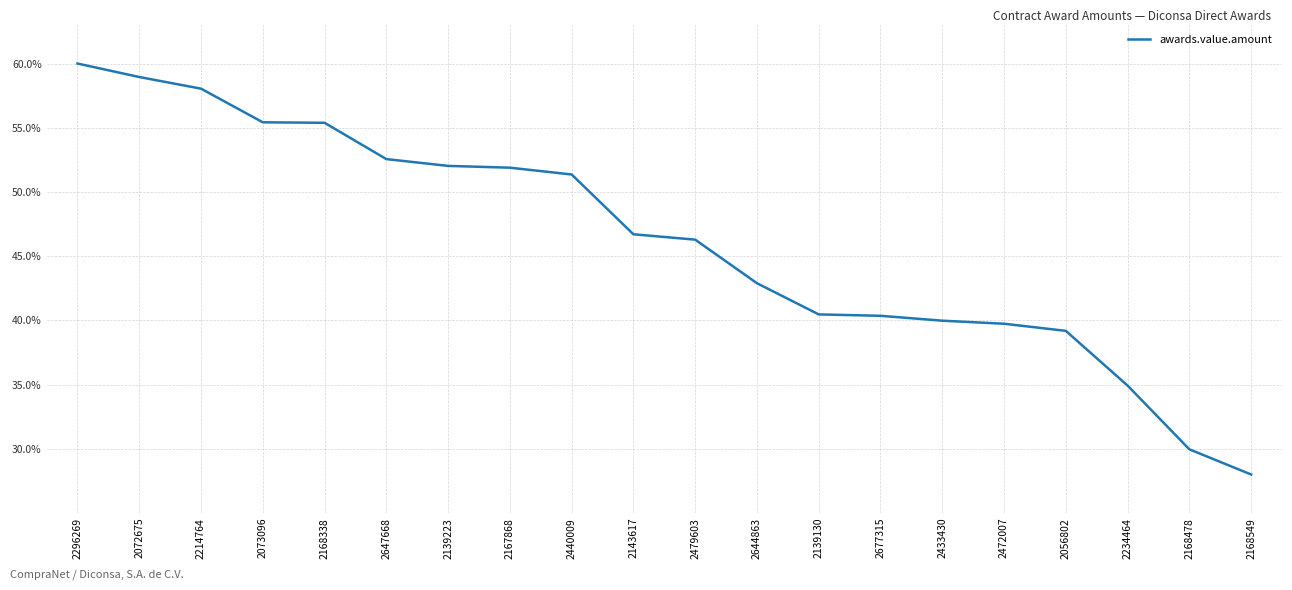

How many values are below 46?

9